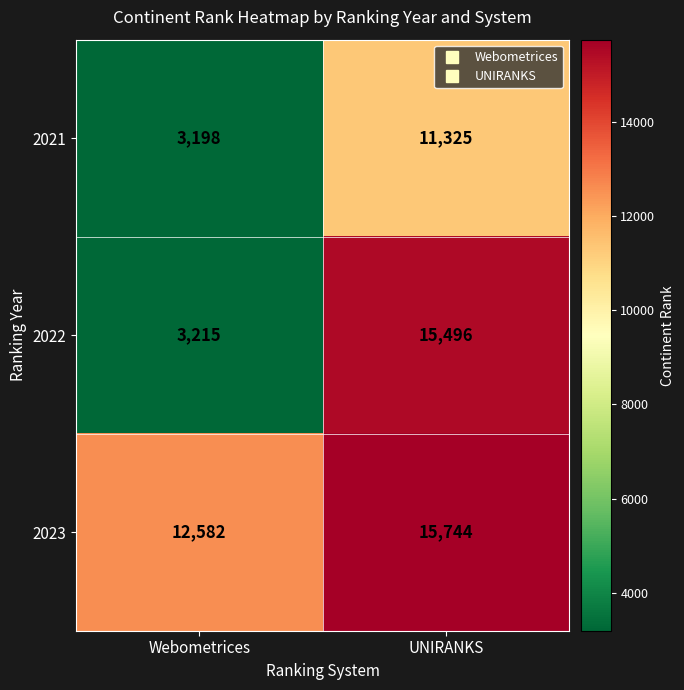

Where is 2021 nearest to the value 7261?

Webometrices